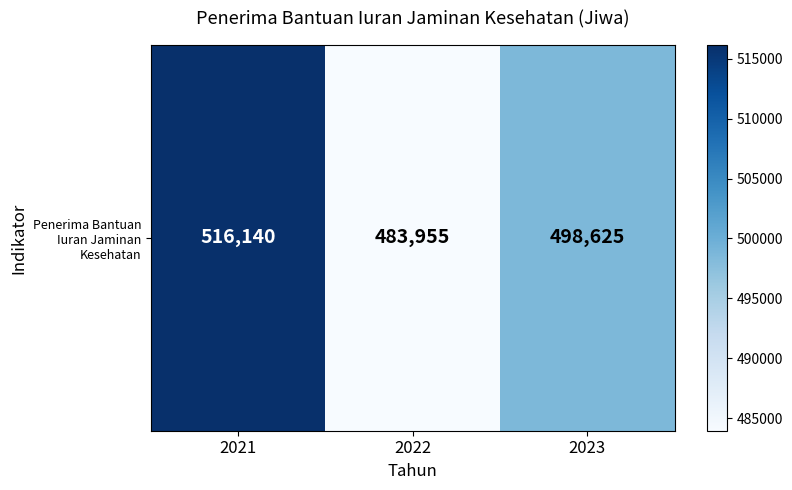

Which label corresponds to the largest value in the chart?

2021